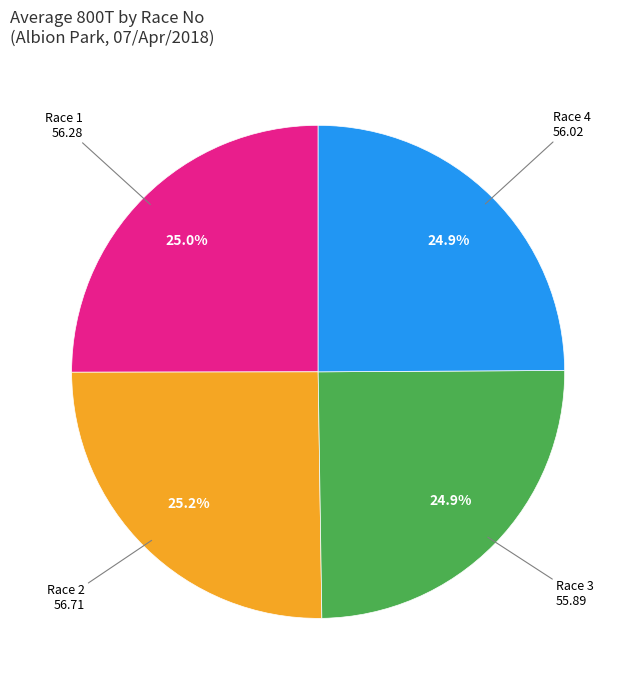

Is there any slice that represents more than half of the pie?

No